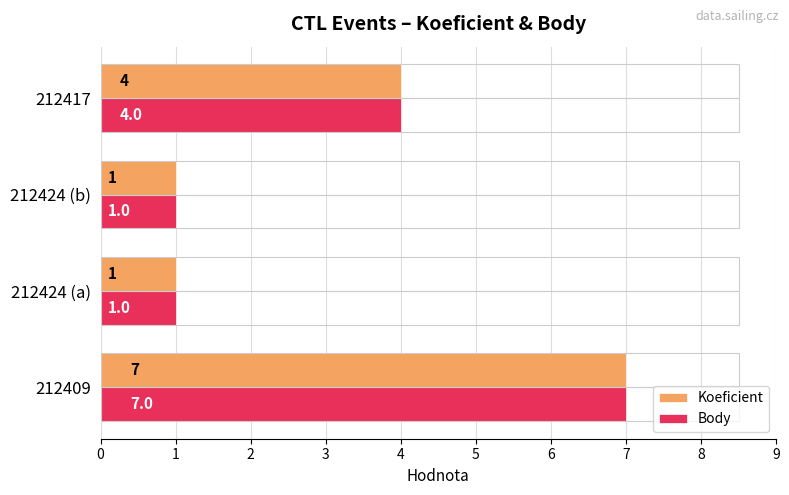

Is it true that Body equals 4 at 212417?

True